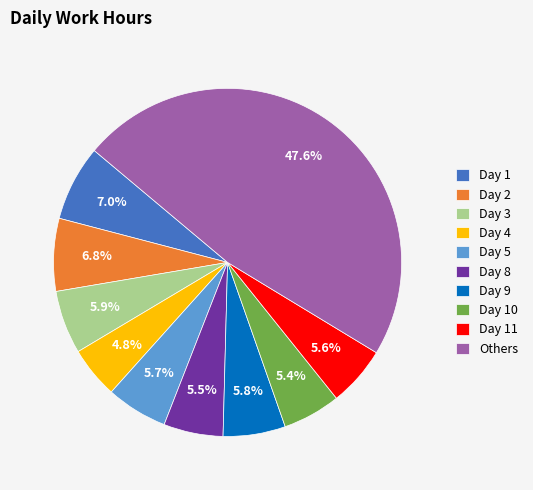

What percentage is NOT represented by Day 10?

94.6%